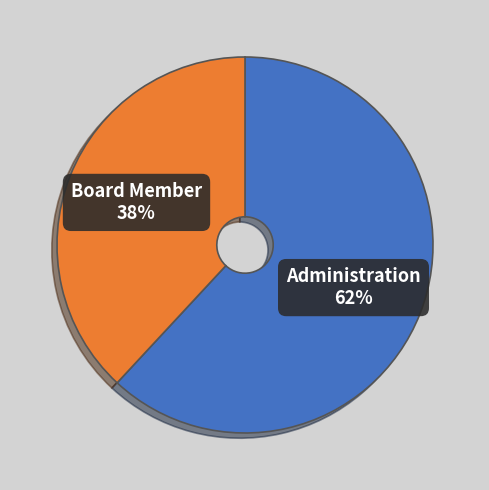

To the nearest percent, what is the difference between the Board Member and Administration slice percentages?

24%